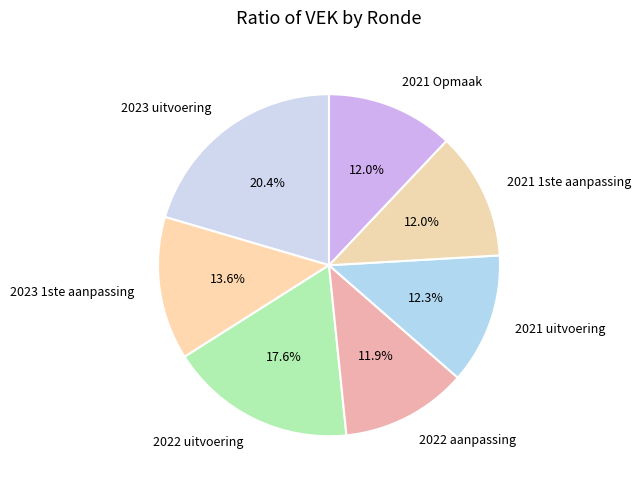

To the nearest percent, what is the combined percentage of 2021 Opmaak and 2021 uitvoering?

24%